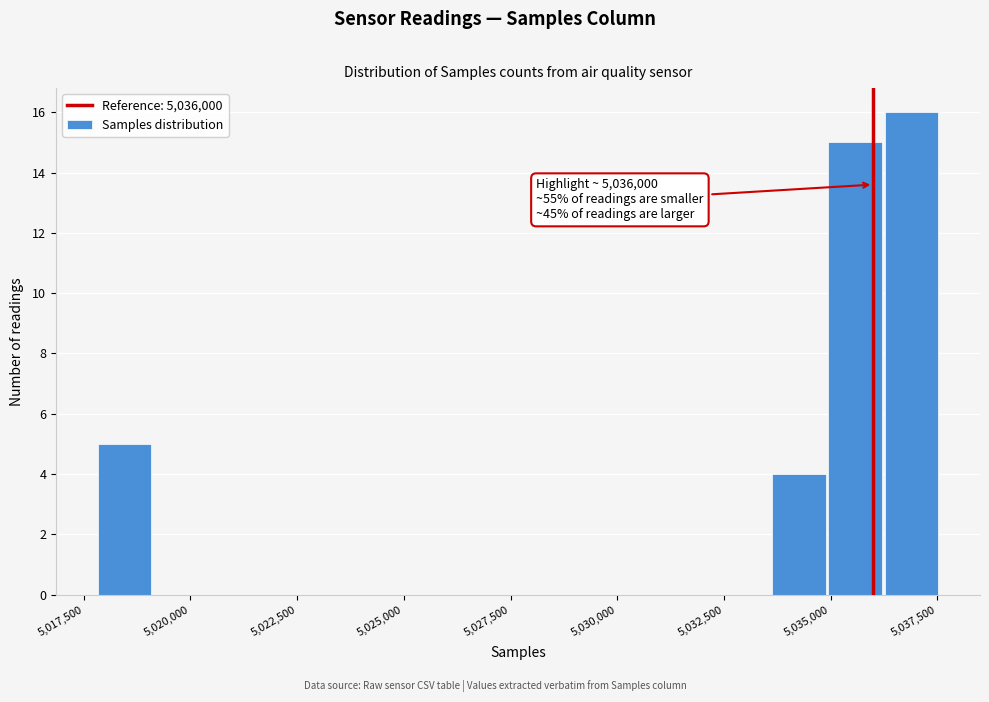

Read against the x-axis, roughly where is the centre of the tallest bar?

5037000